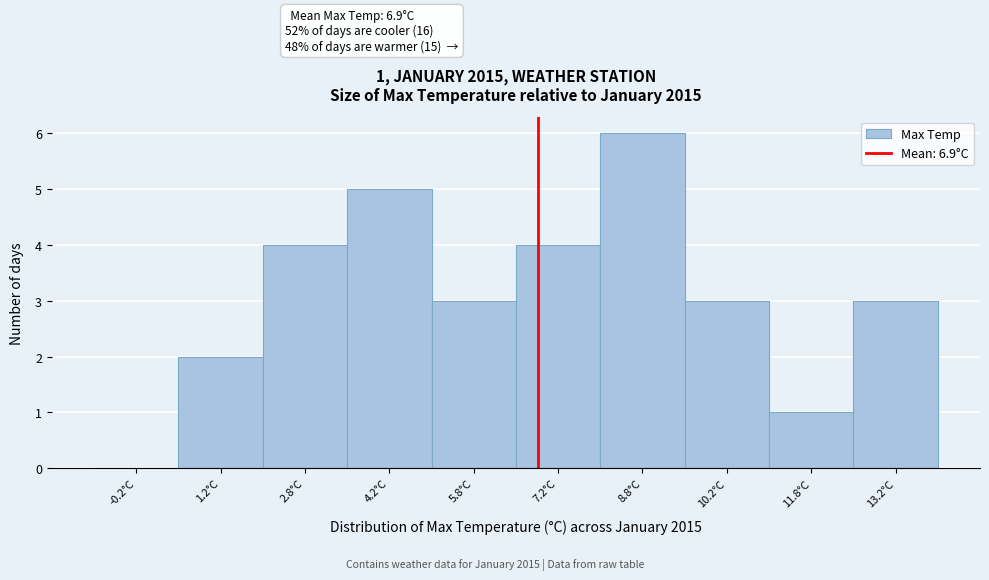

Which range on the x-axis has the tallest bar?

8.0 to 9.5